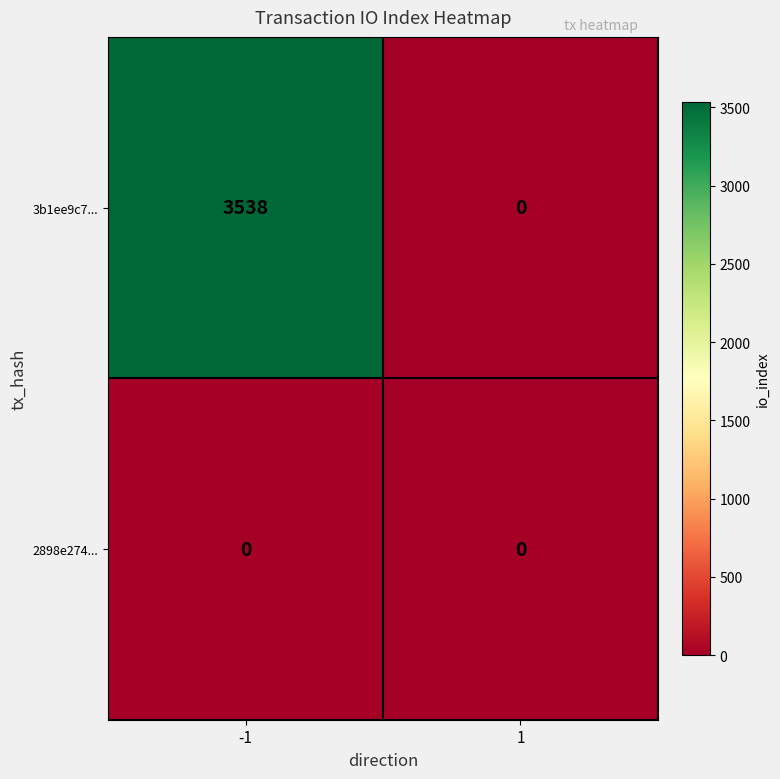

True or false: 2898e274... has a value of 0 at -1.

True